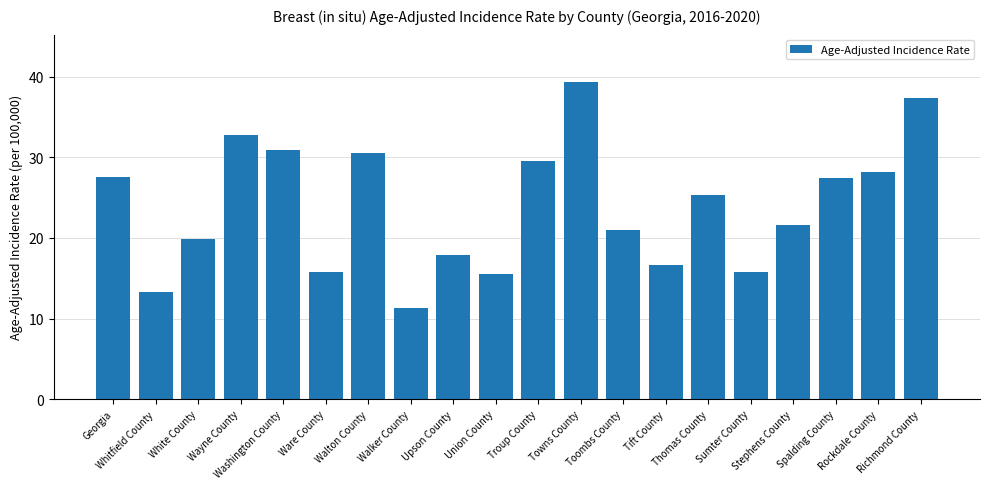

What position from the right is Towns County?

9